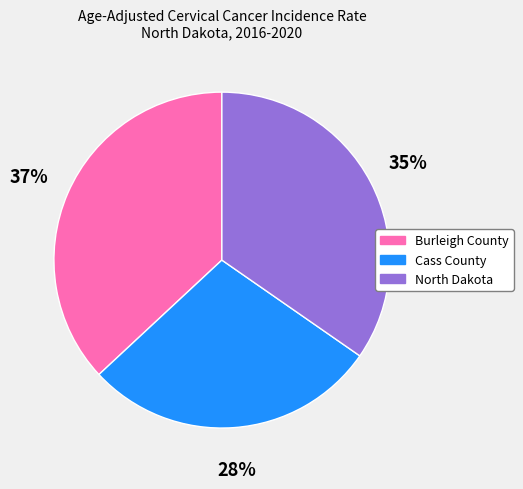

Is North Dakota the majority of the pie?

No